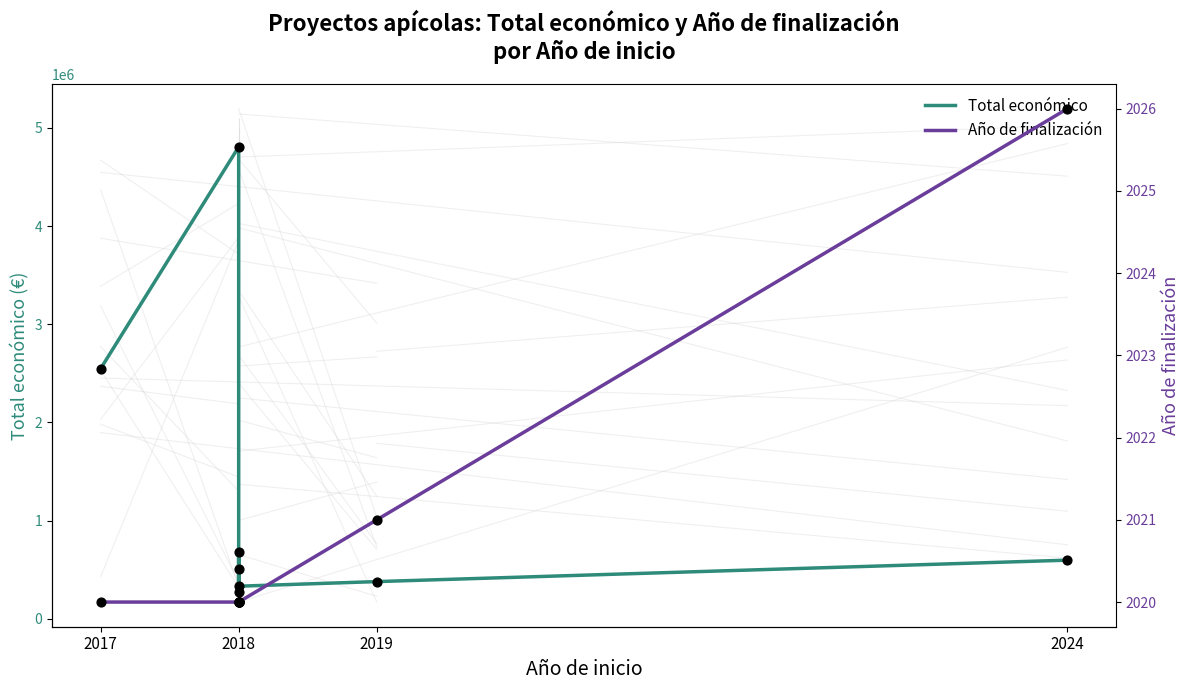

What are all the series names shown in the legend?

Total económico, Año de finalización